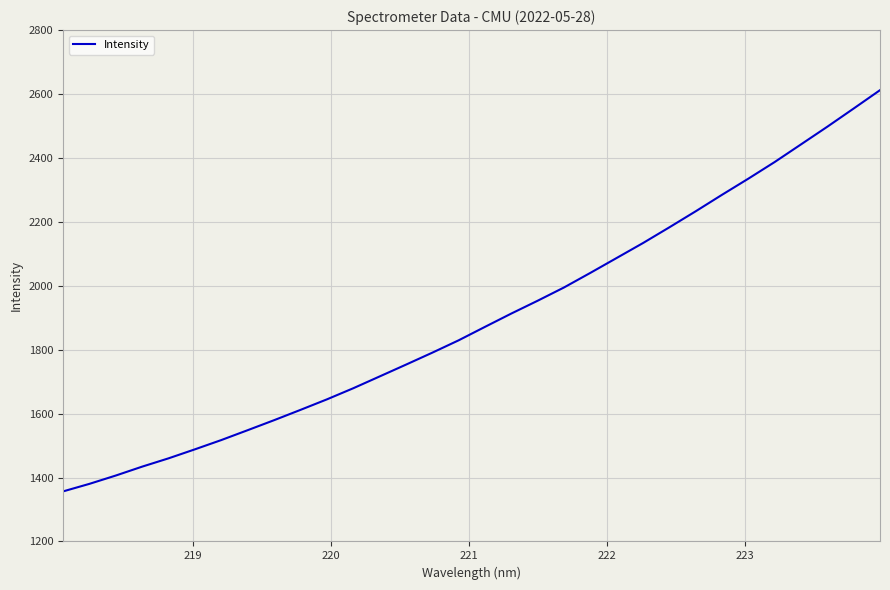

What is the maximum value shown in the chart?

2612.0